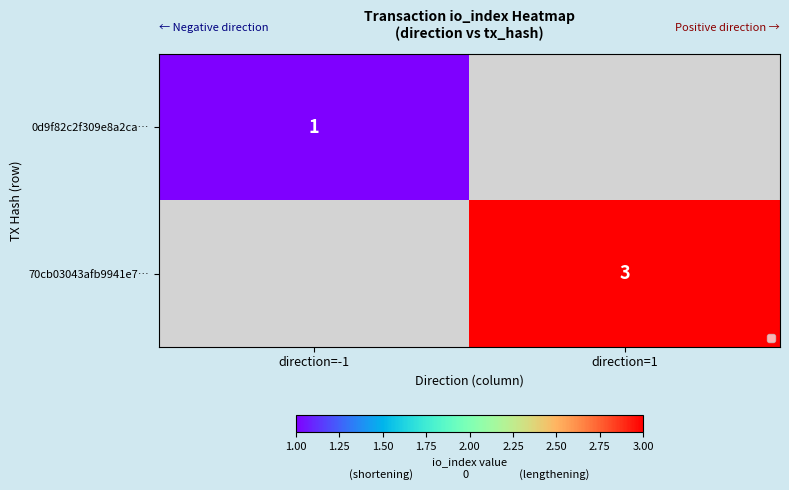

Is the value of 70cb03043afb9941e7… at direction=1 greater than the value of 0d9f82c2f309e8a2ca… at direction=-1?

Yes